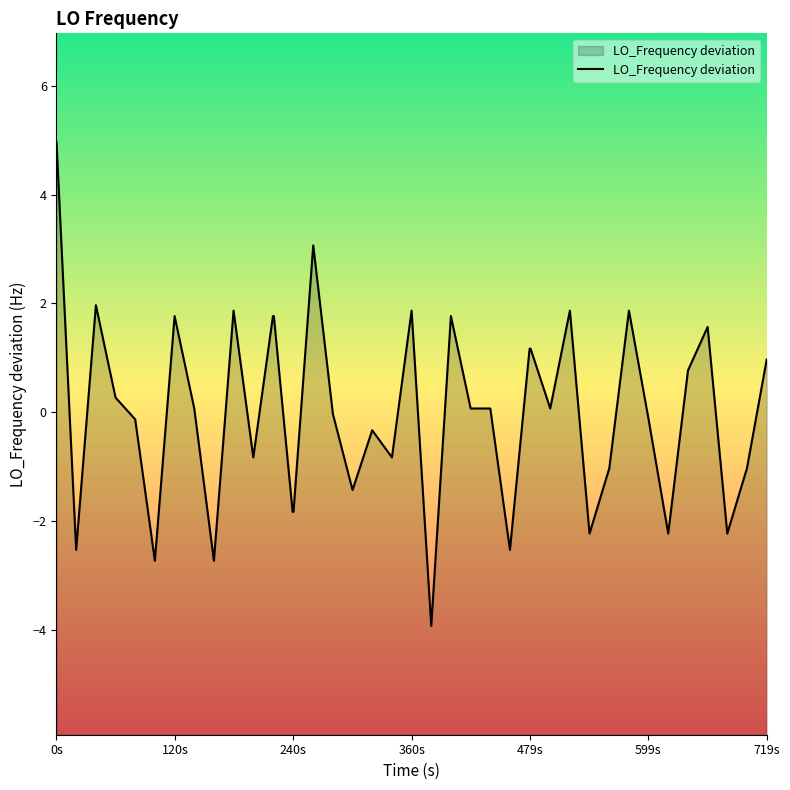

What is the smallest value displayed?

-3.9